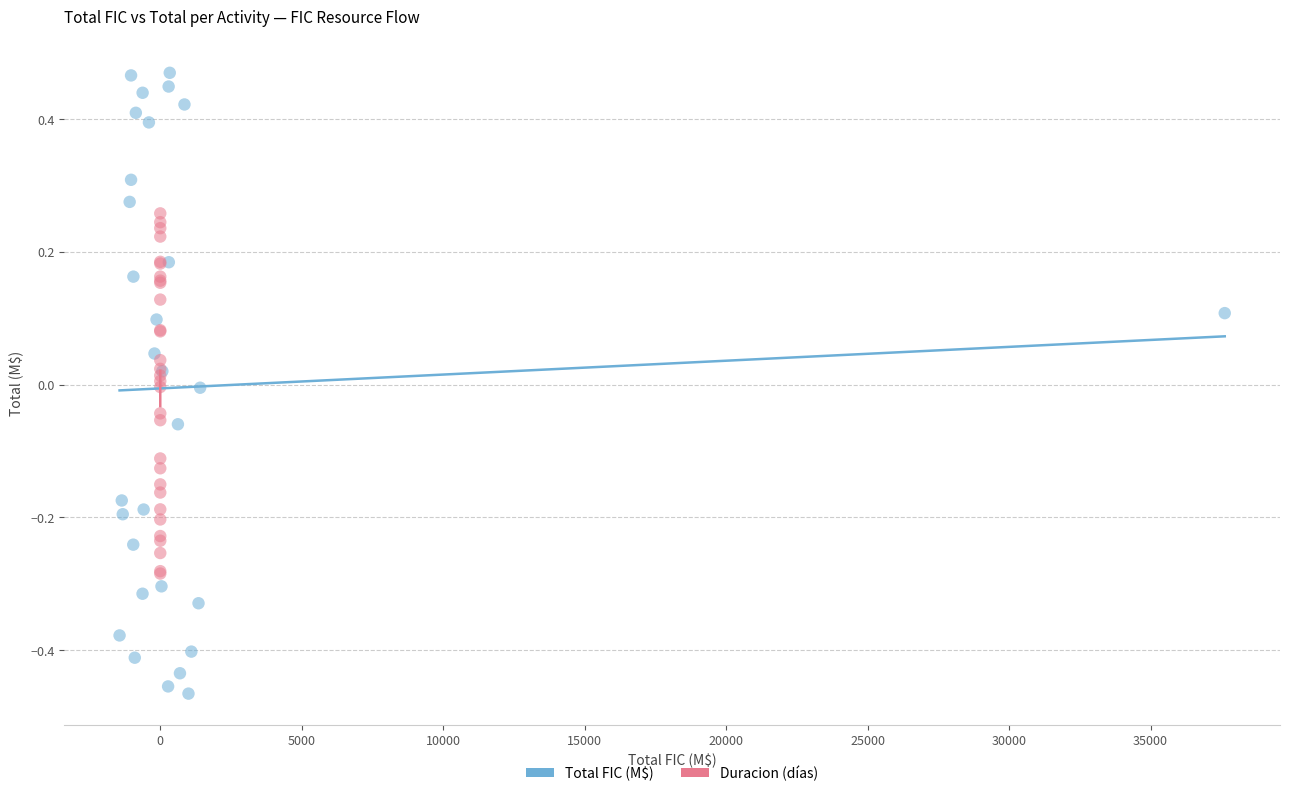

Which series has the largest Y range (max minus min)?

Total FIC (M$)